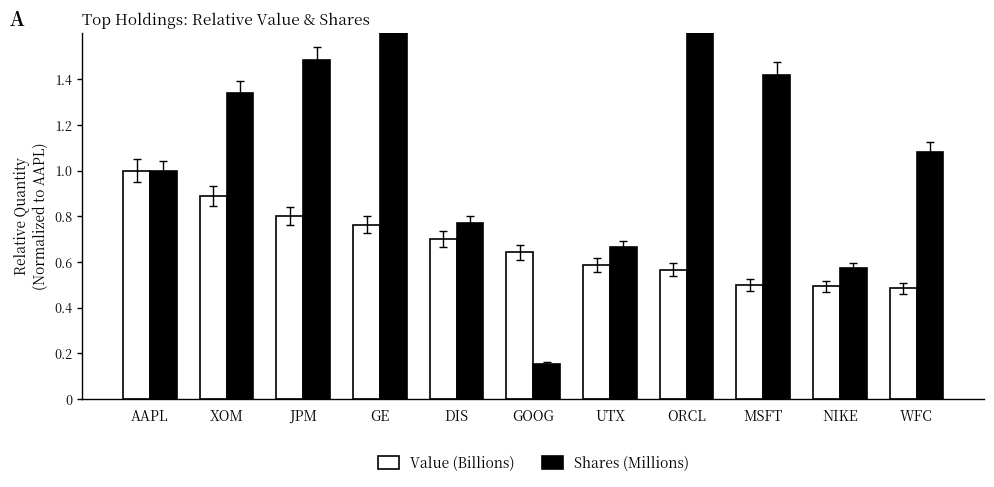

What are all the series names shown in the legend?

Value (Billions), Shares (Millions)